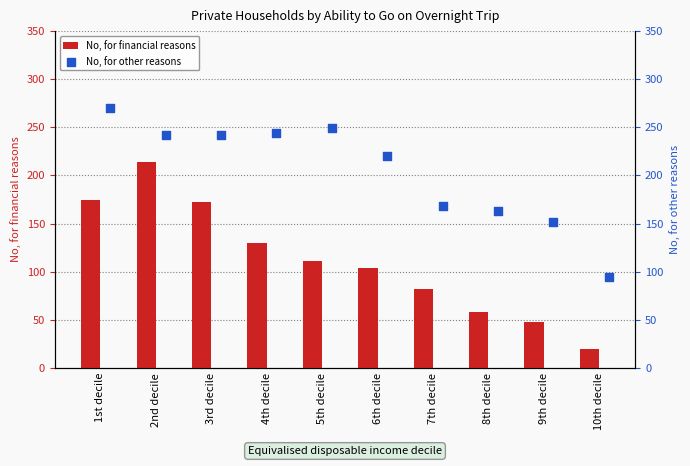

What are all the series names shown in the legend?

No, for financial reasons, No, for other reasons